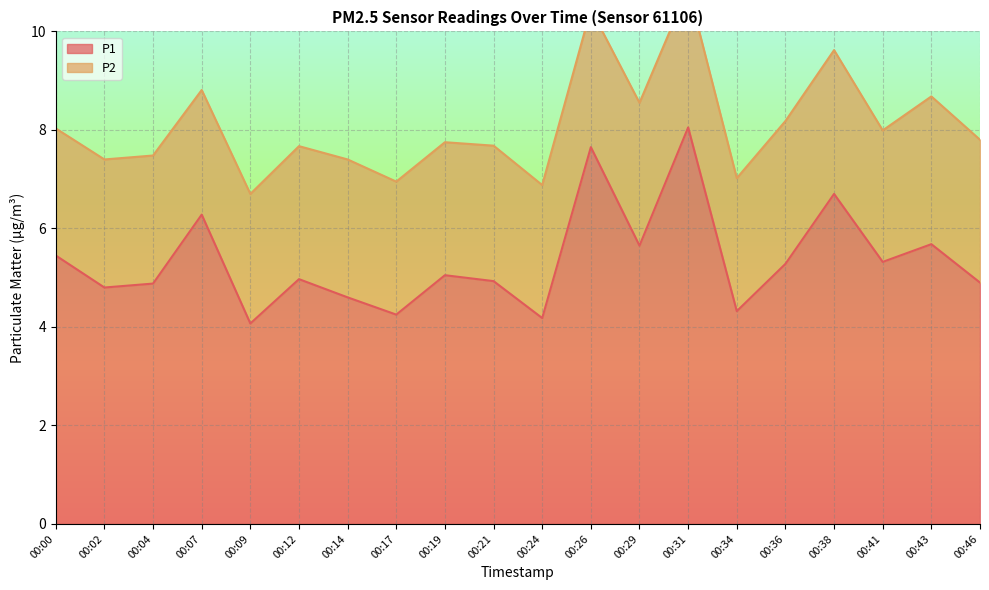

Which has a higher value, 00:07 or 00:38?

00:38